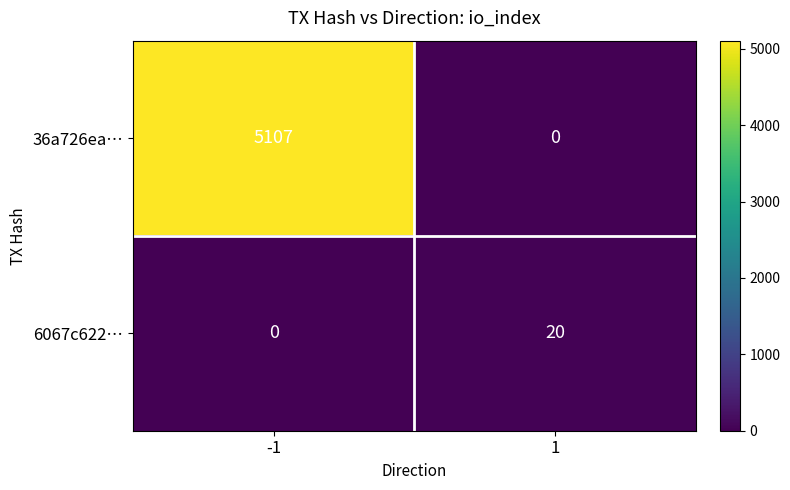

Reading left to right, list all the values displayed in this chart.

36a726ea…: -1=5107	1=0
6067c622…: -1=0	1=20